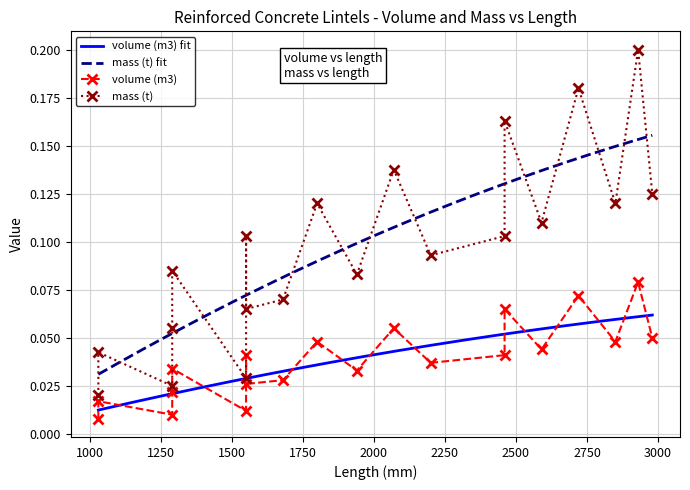

Between 18 and 14, which is larger?

18